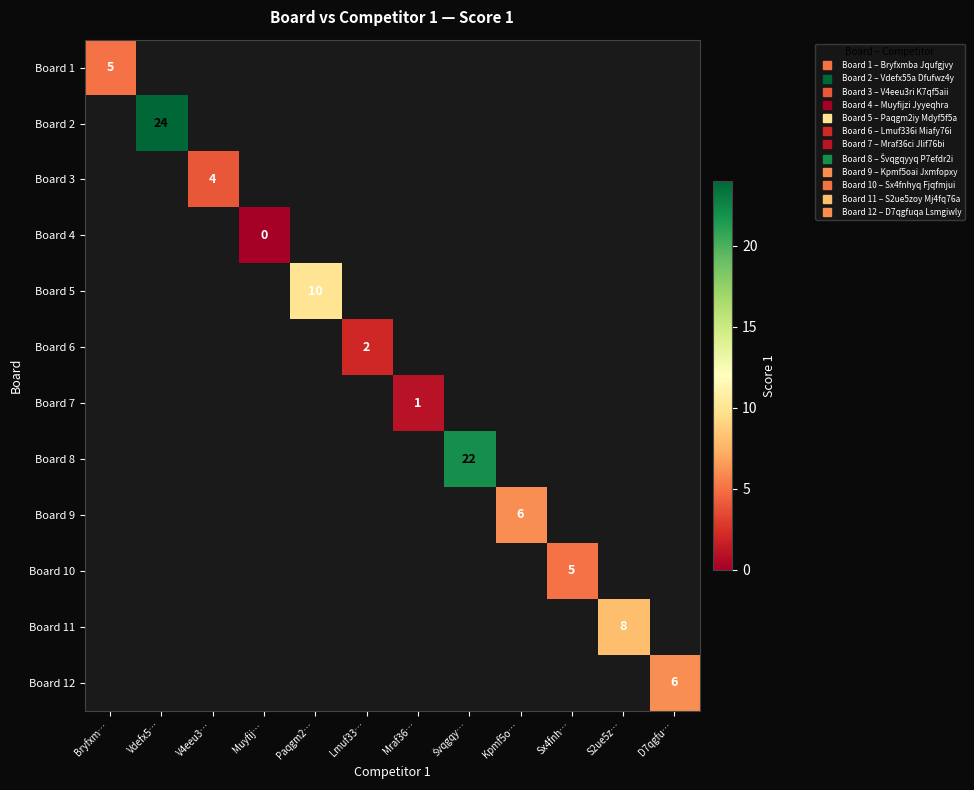

How many series are shown in this chart?

12